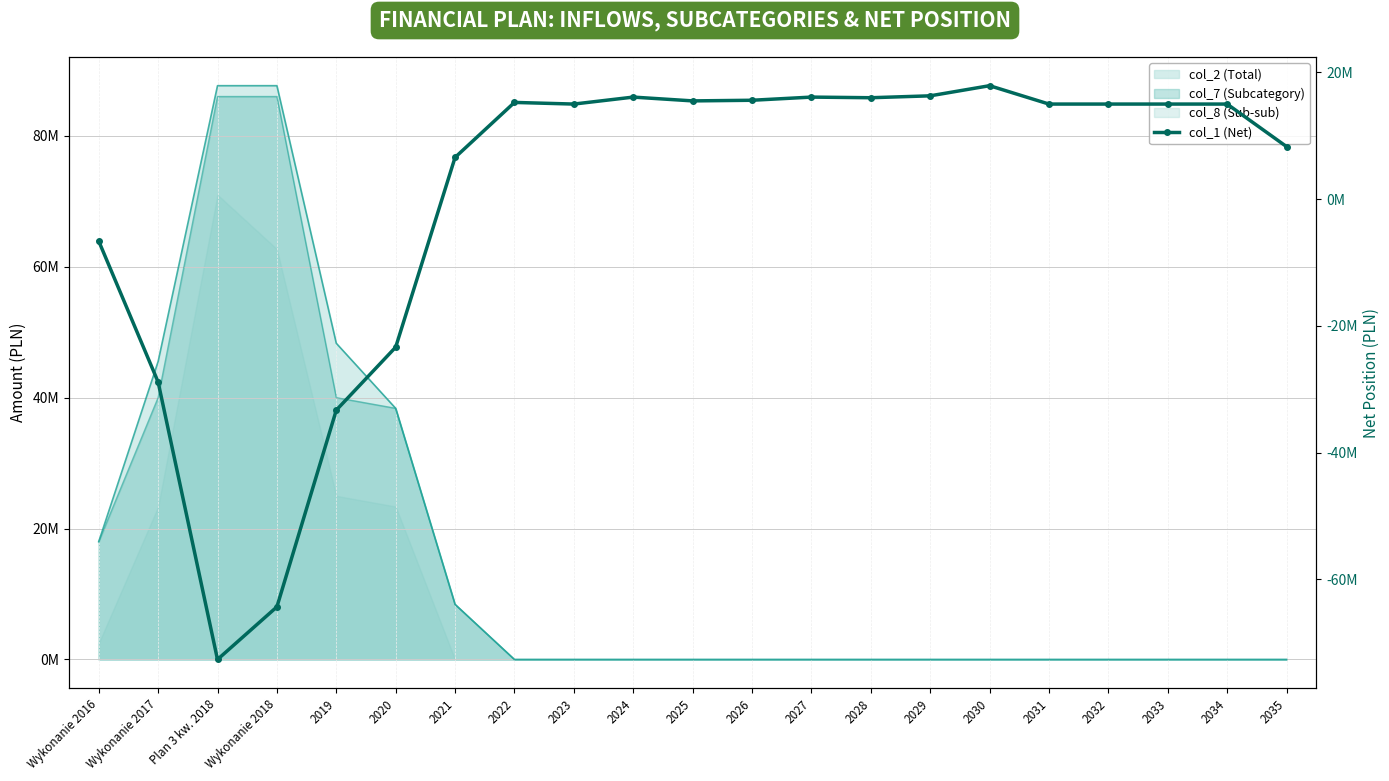

Where is the first local maximum?

2022